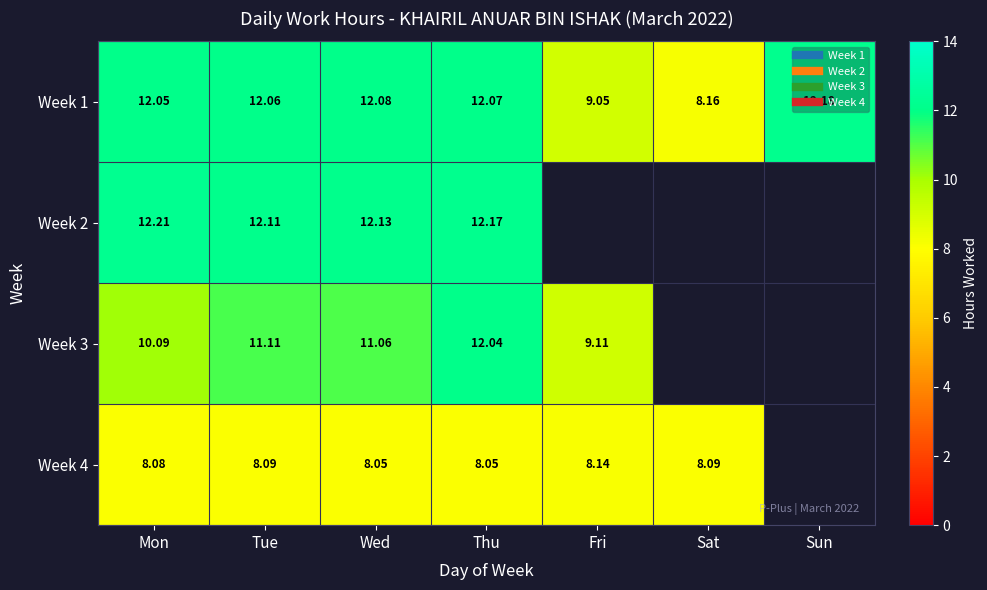

At which label does Week 1 first exceed 12?

Mon